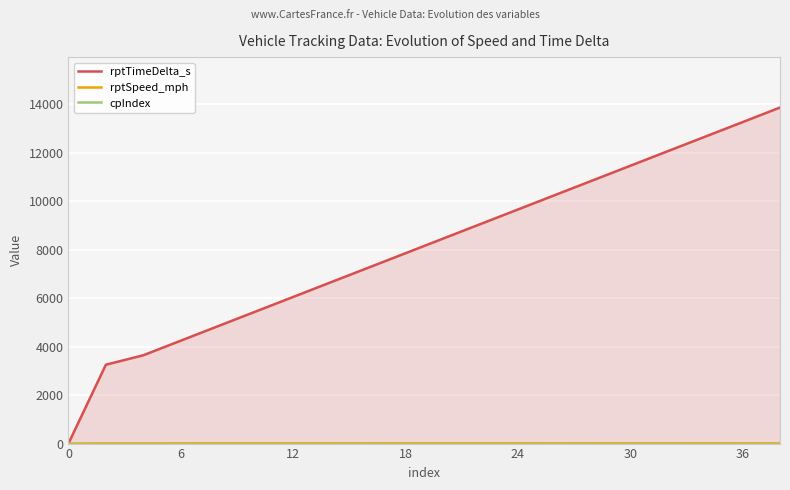

Which series changed the most between 13 and 17?

rptTimeDelta_s